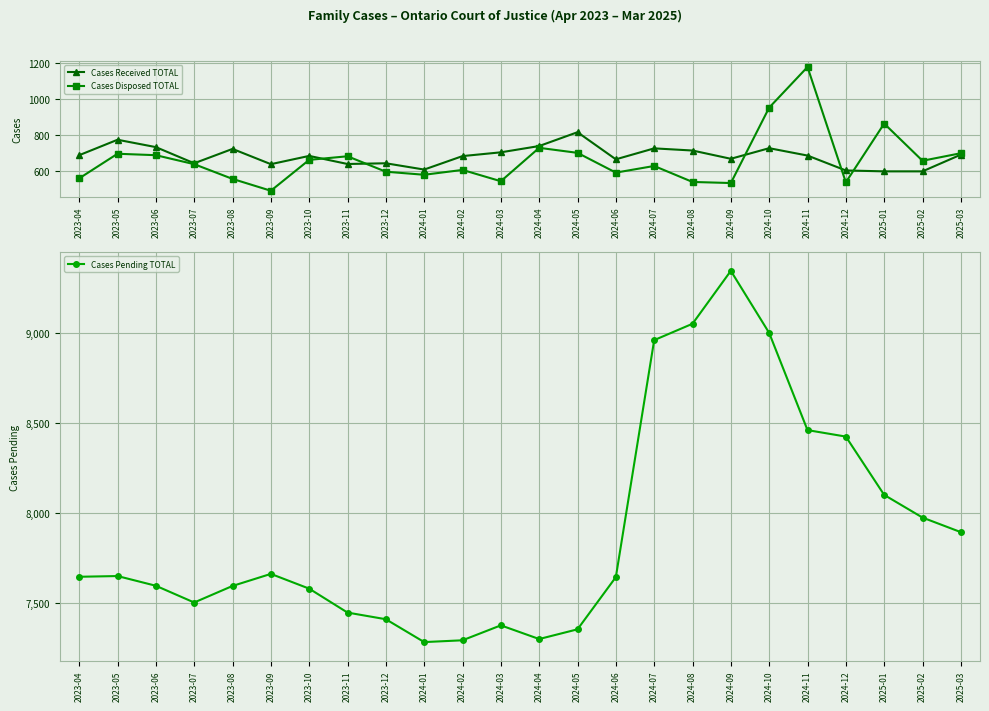

Where is the first local minimum for Cases Pending TOTAL?

2023-07